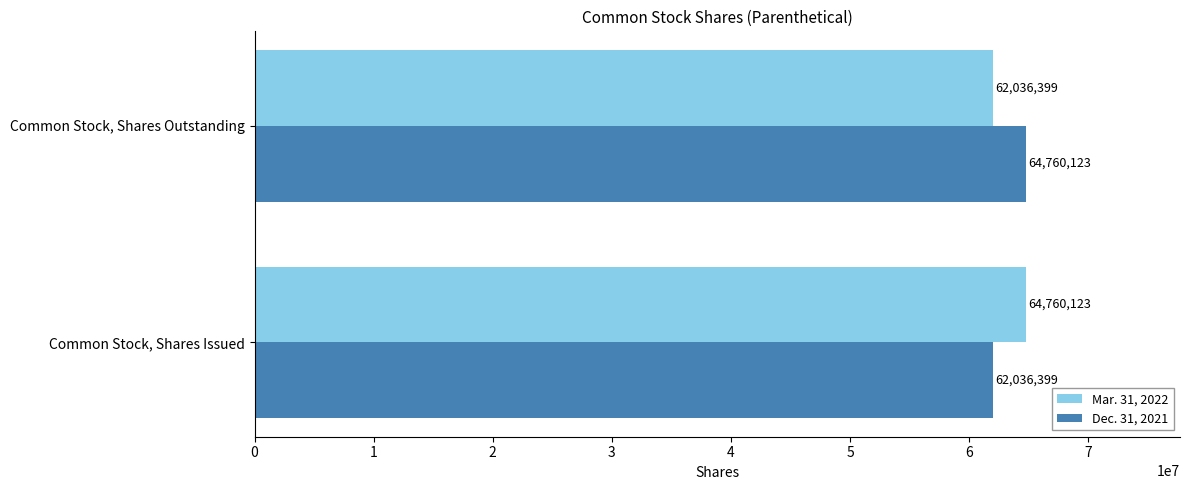

Where is Dec. 31, 2021 nearest to the value 63398261?

Common Stock, Shares Issued